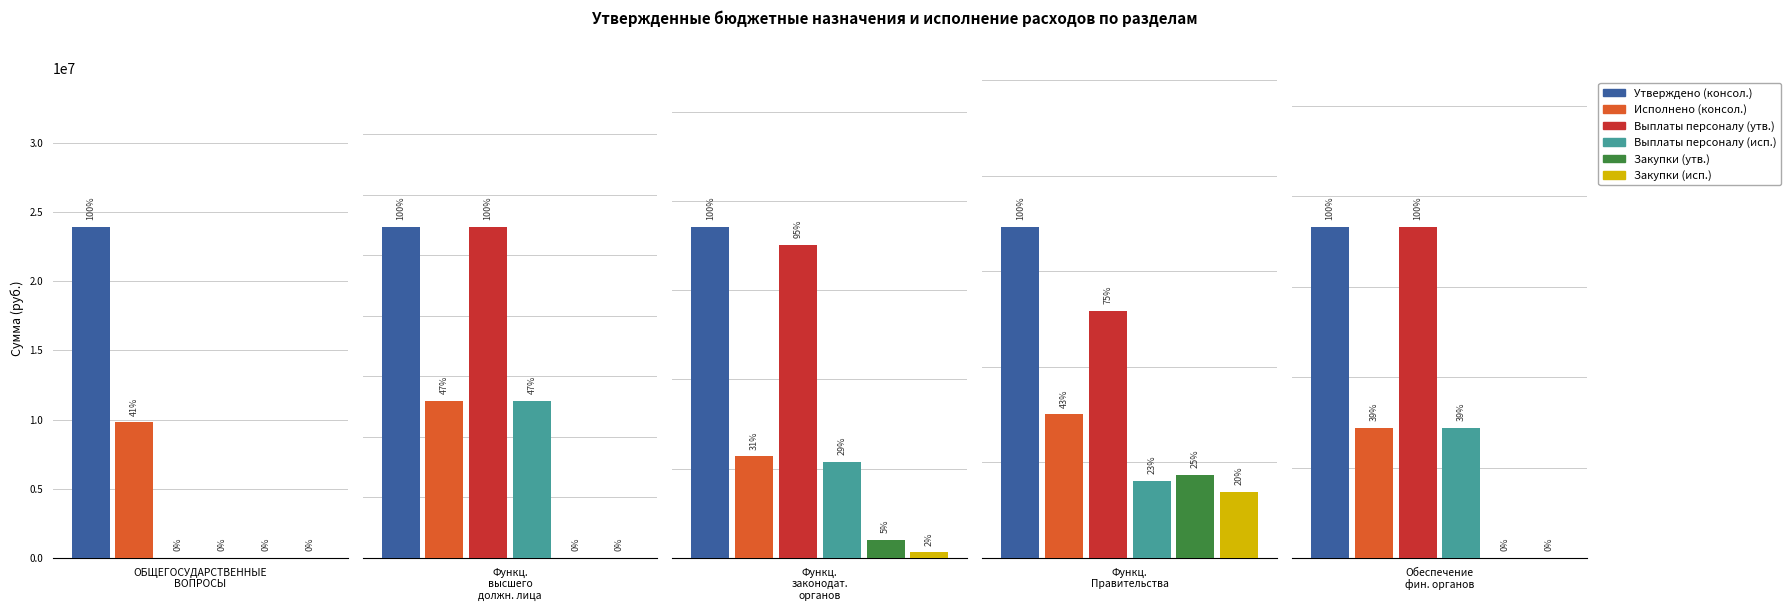

Which series has the largest total across all categories?

Утверждено (консол.)